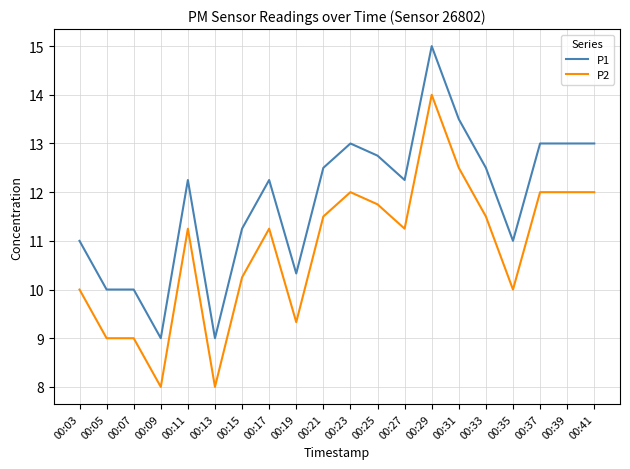

What is the difference between the highest and lowest values at 00:31?

1.0